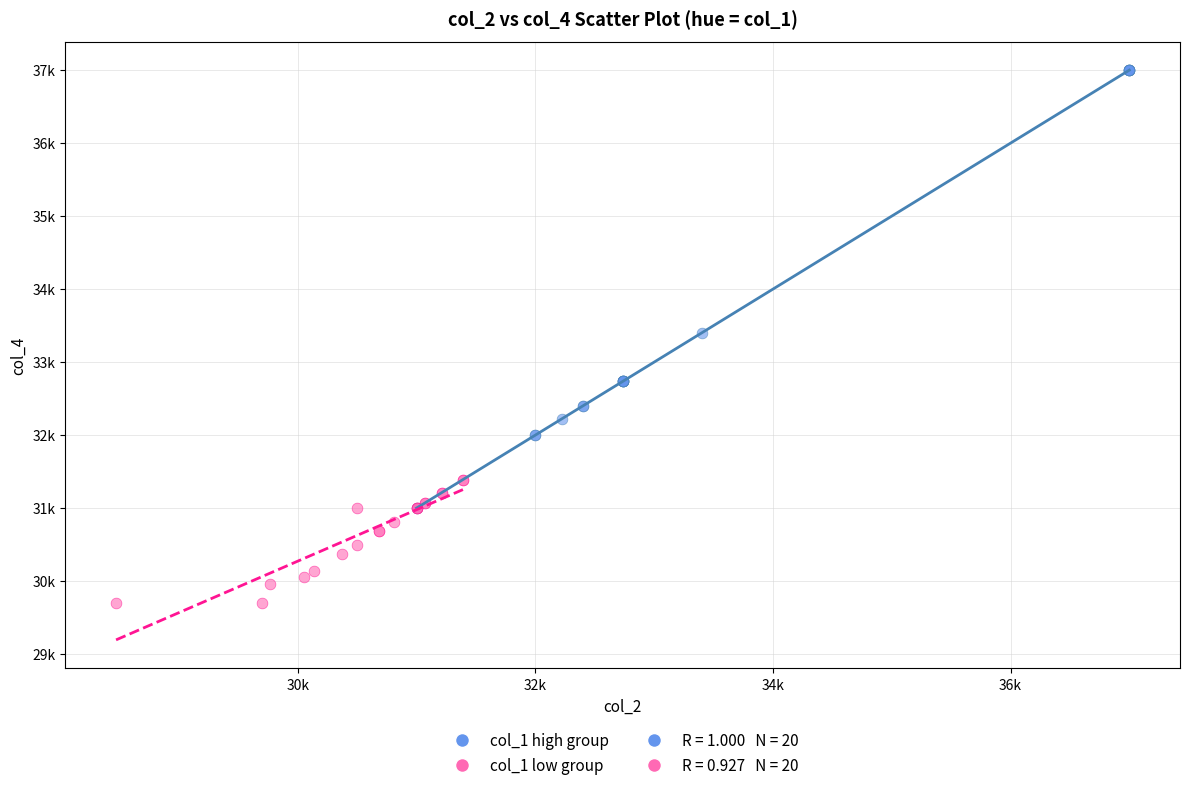

Which series has the widest spread of Y values?

col_1 high group